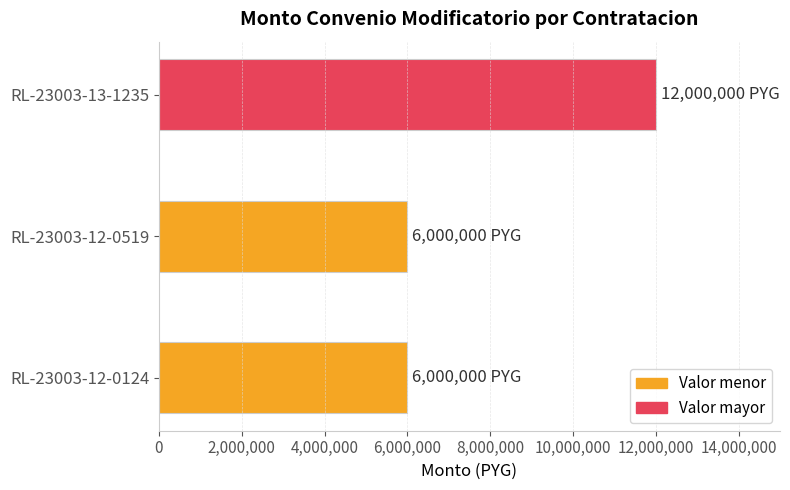

Is it true that the value at RL-23003-12-0124 is 6000000?

True